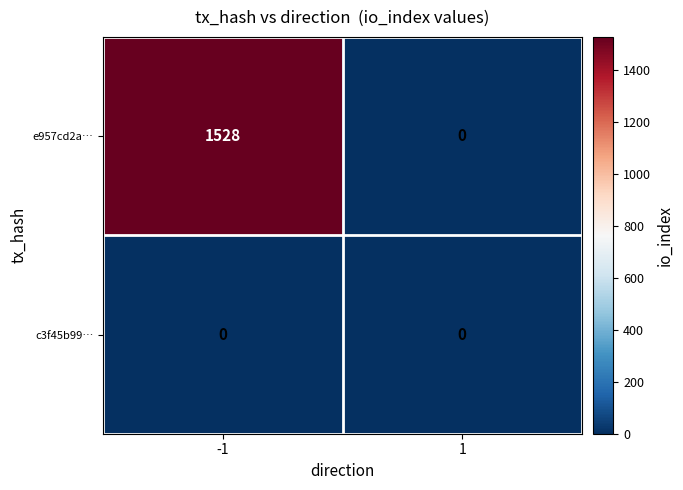

At which category is the sum across all series the highest?

-1